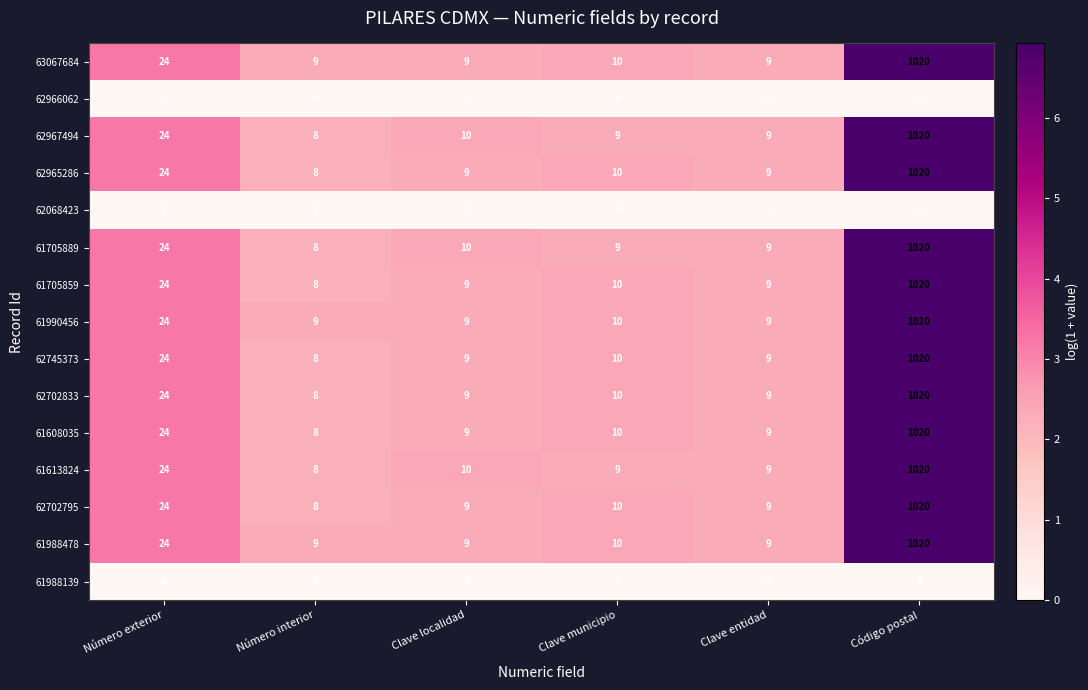

What is the difference between the highest and lowest values at Clave municipio?

10